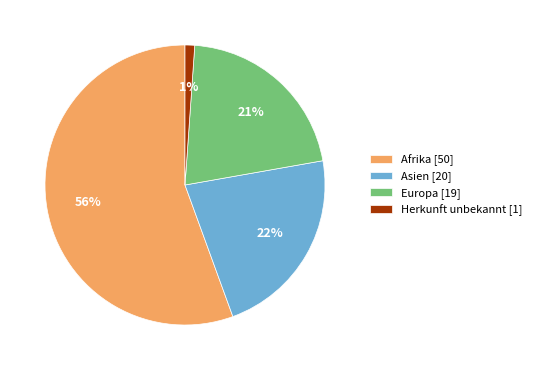

The Afrika [50] slice represents 56% of the pie. True or false?

True